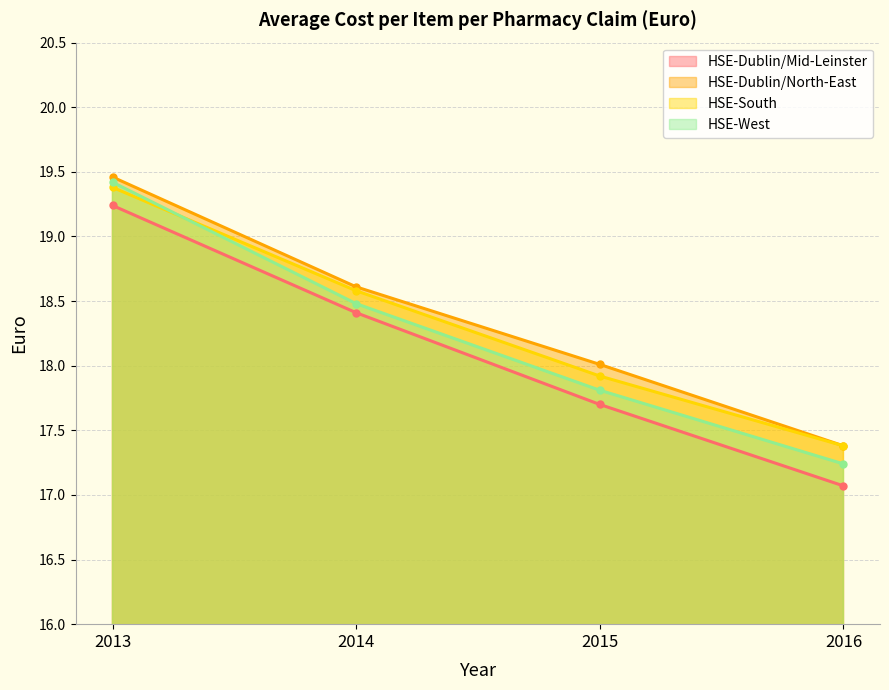

True or false: HSE-West and HSE-Dublin/North-East intersect in this chart.

False